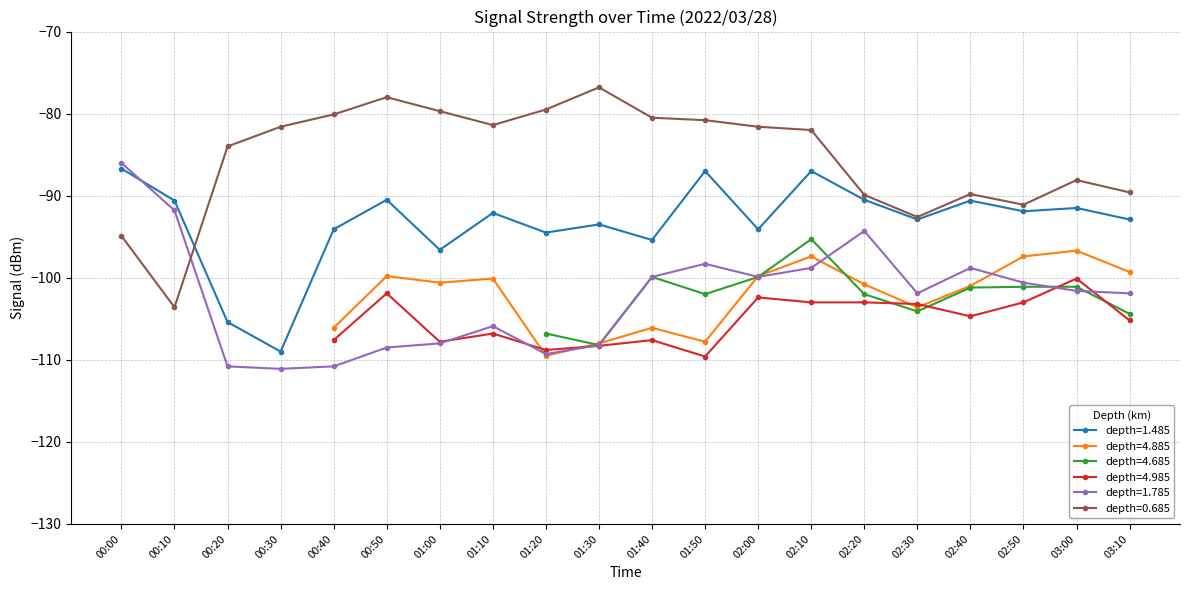

Is it true that depth=1.485 equals -90.6 at 02:40?

True